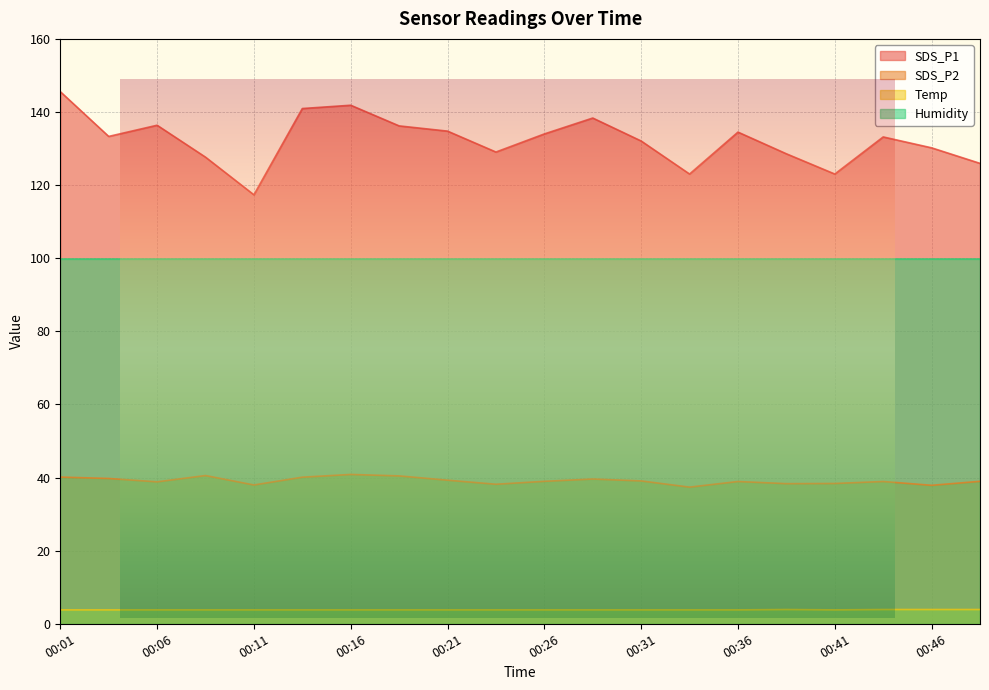

Which series has the largest total across all categories?

SDS_P1